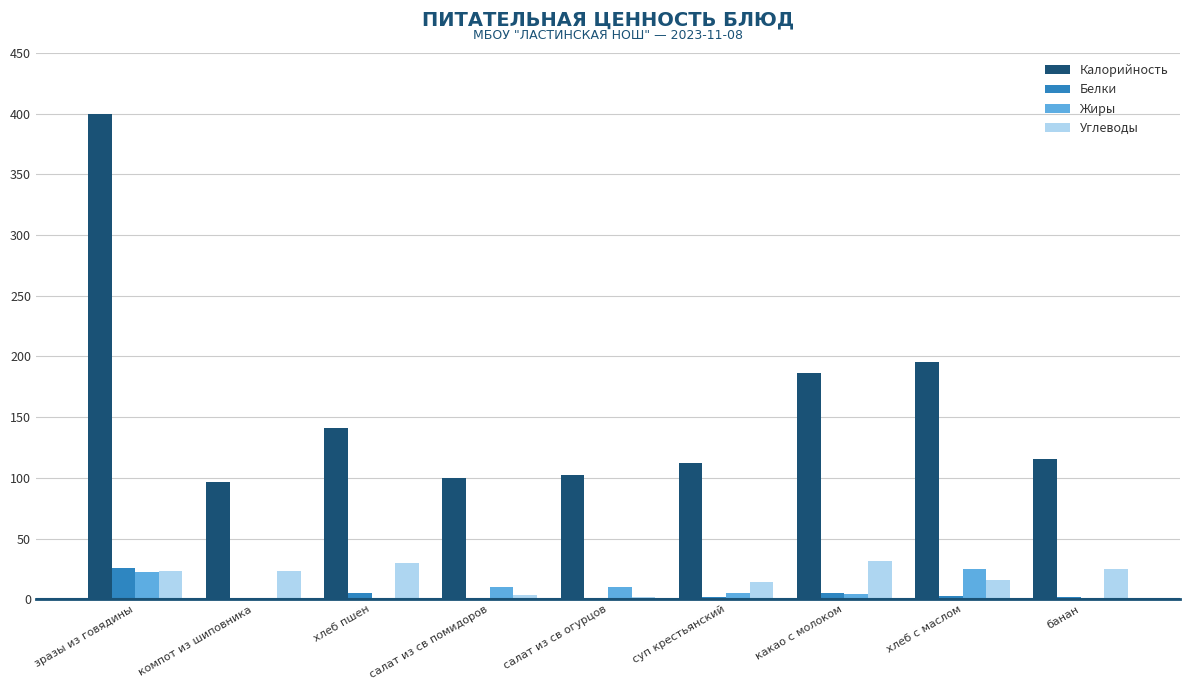

Which label corresponds to the largest value in the chart?

зразы из говядины